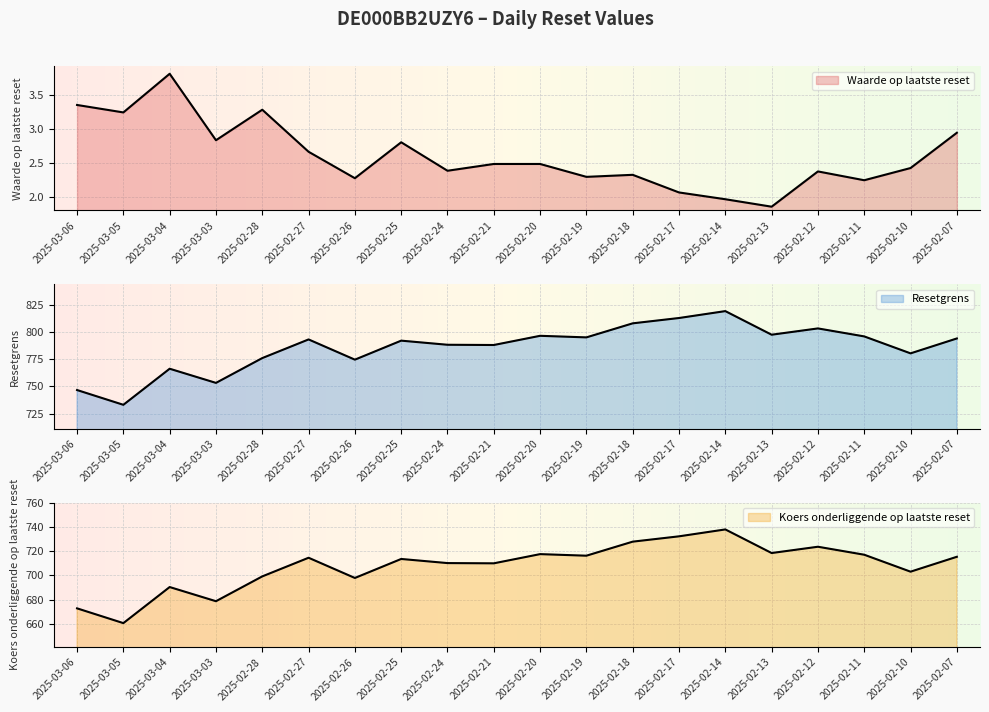

Where does the Resetgrens series first go above 793?

2025-02-27